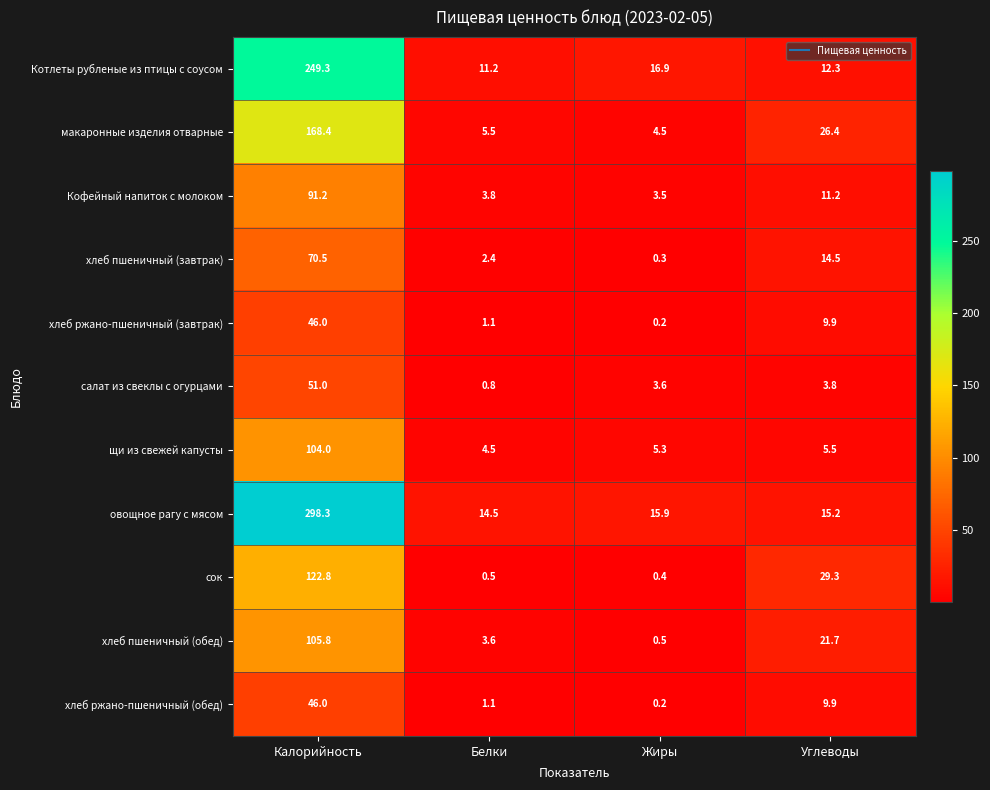

Rank the categories by хлеб пшеничный (завтрак) value from highest to lowest.

Калорийность, Углеводы, Белки, Жиры